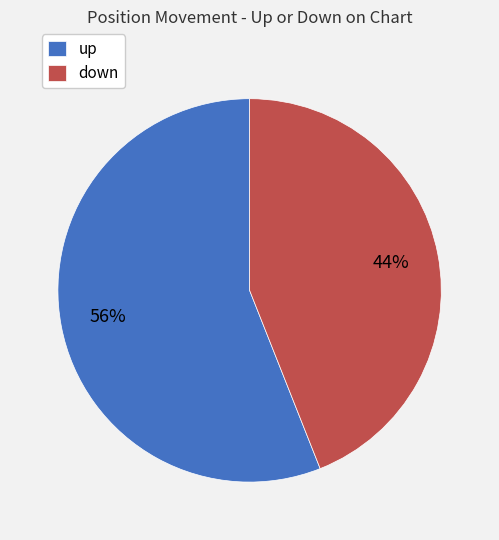

Combined, do down and up account for over 50%?

Yes